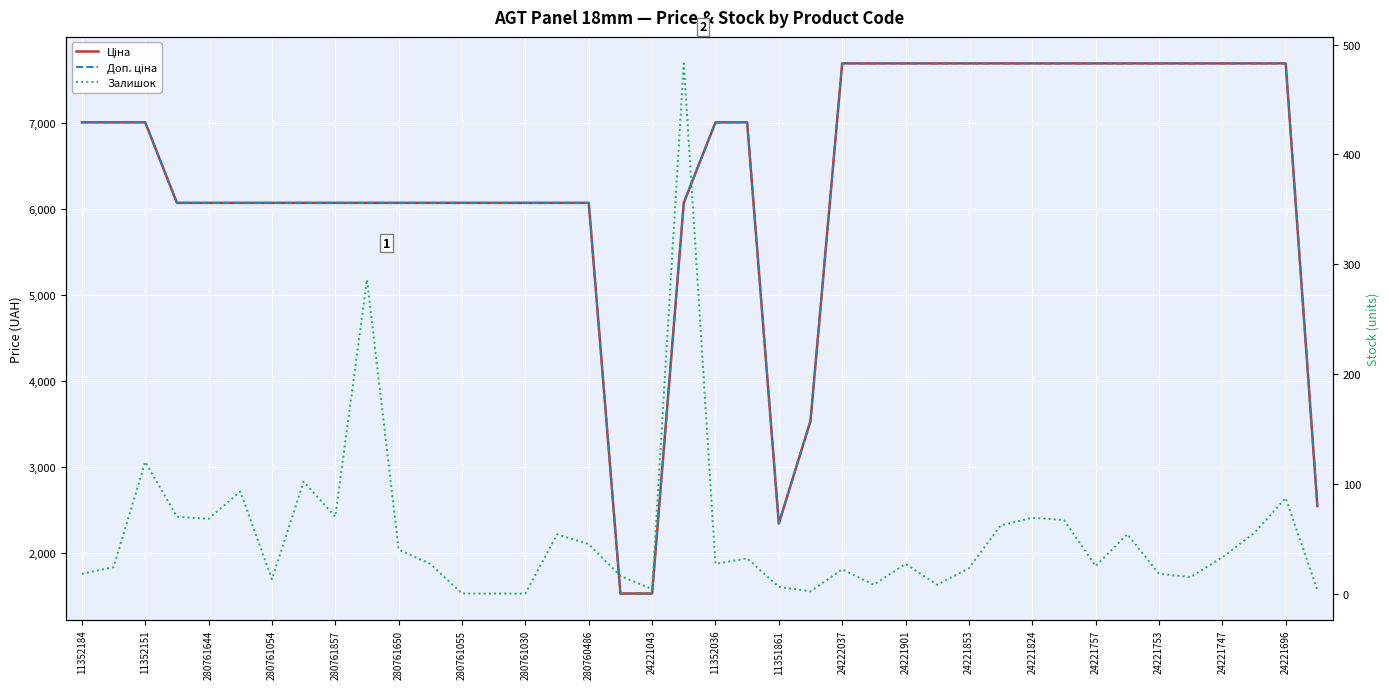

What is the average value of the Доп. ціна series?

6320.3